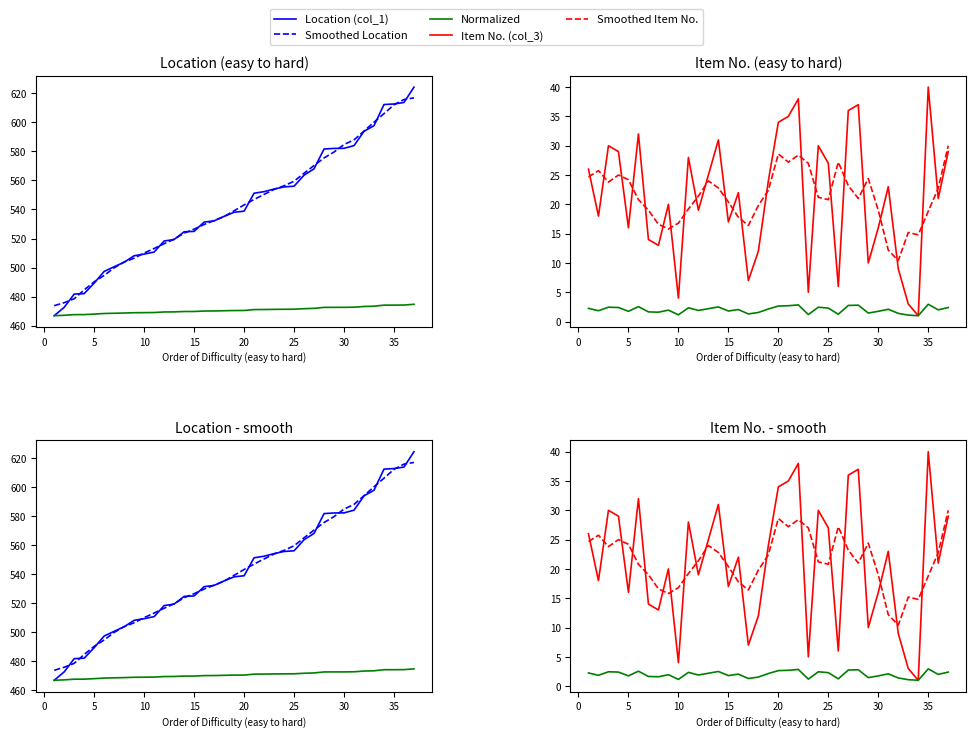

At which label is Smoothed Item No. closest to 20?

35